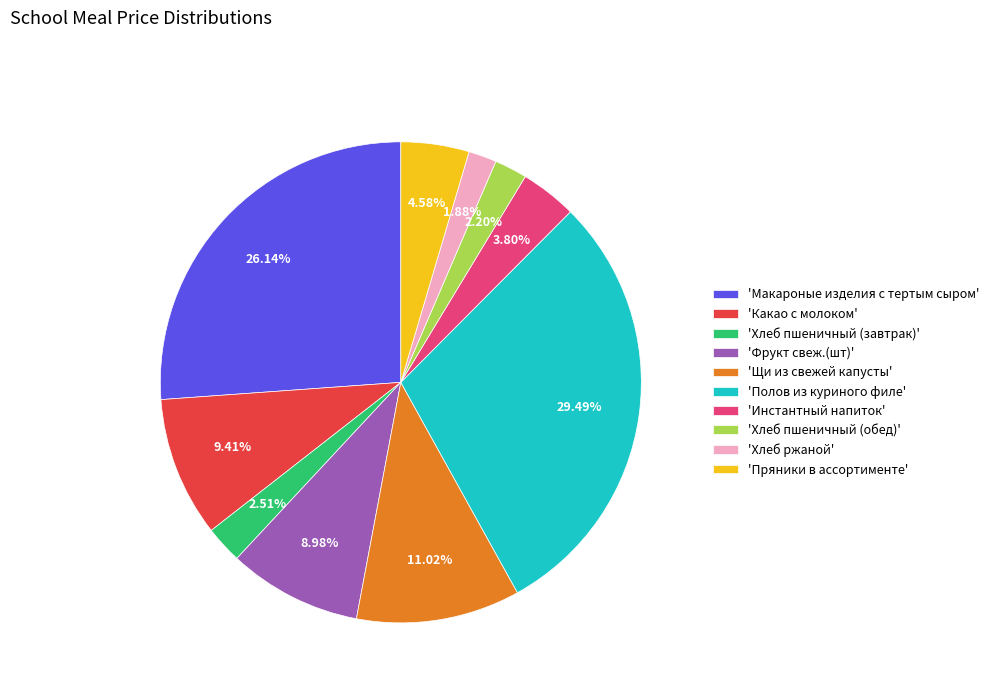

Does any single category account for the majority?

No